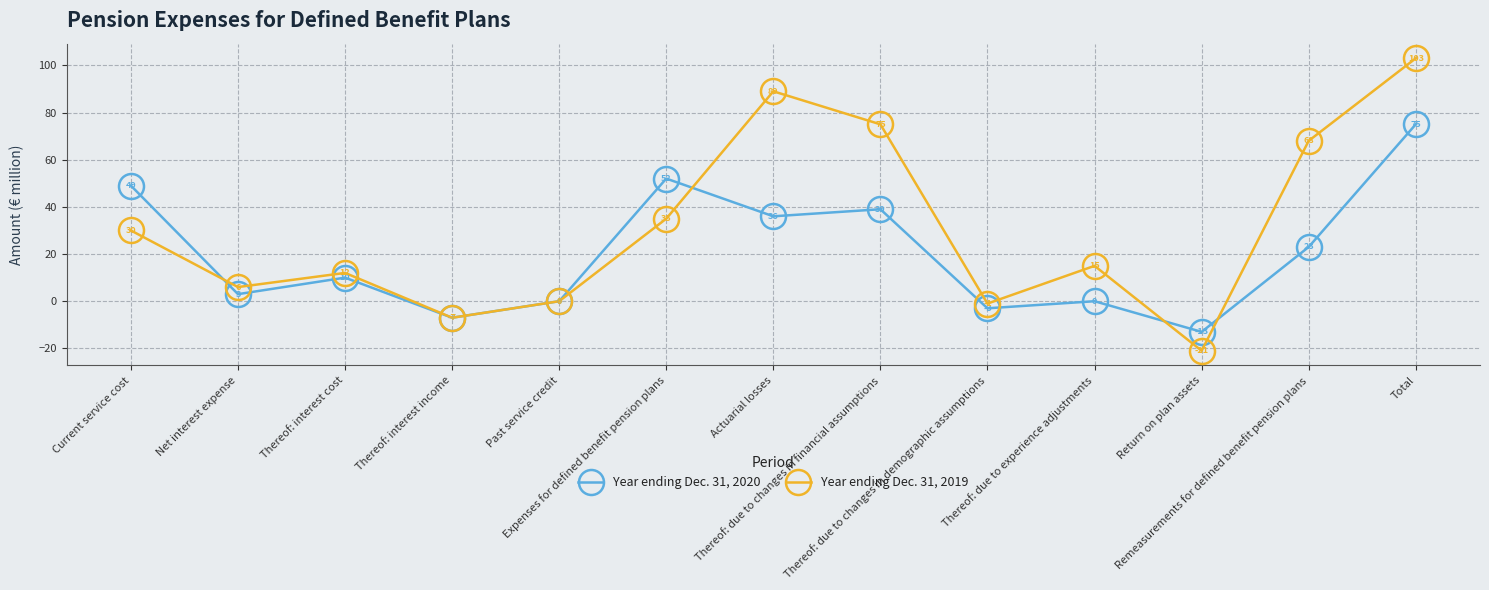

What is the label of the 9th point from the right?

Past service credit